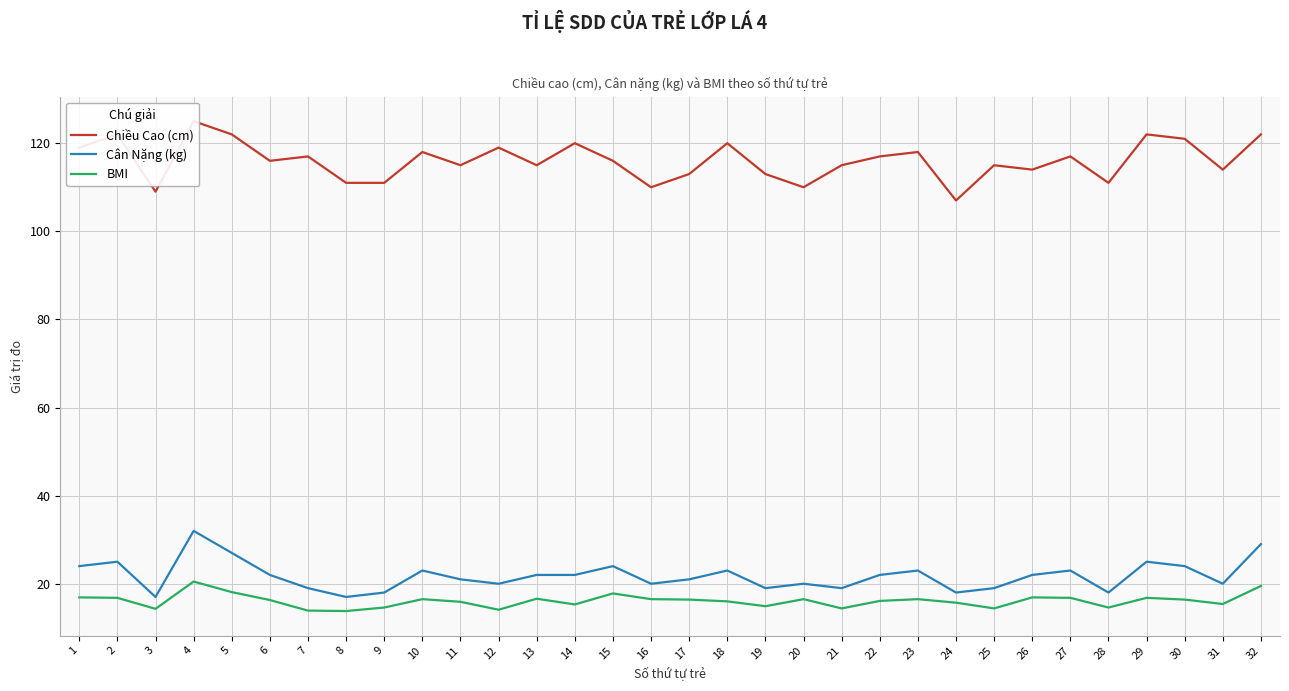

List the labels in order of BMI value, largest first.

4, 32, 5, 15, 1, 26, 2, 27, 29, 13, 10, 16, 20, 23, 17, 30, 6, 22, 18, 11, 24, 31, 14, 19, 9, 28, 21, 25, 3, 12, 7, 8